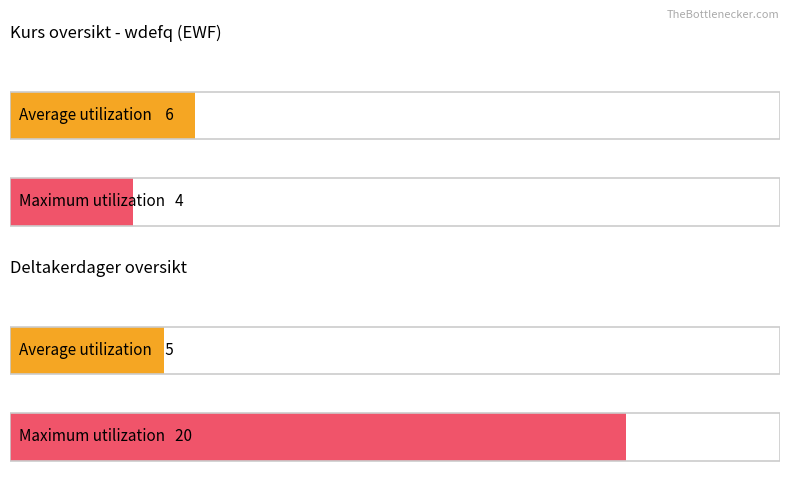

Is the value of Average utilization at Antall kursdager greater than the value of Maximum utilization at Antall deltakere?

Yes